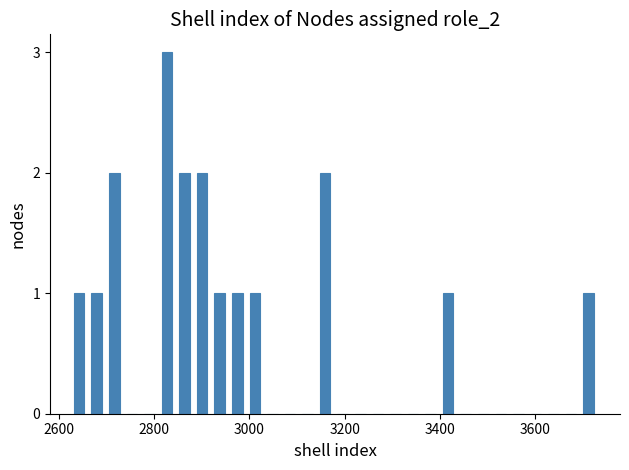

Around what value on the x-axis is the tallest bar? Give the approximate position of its centre, as read against the axis.

2820